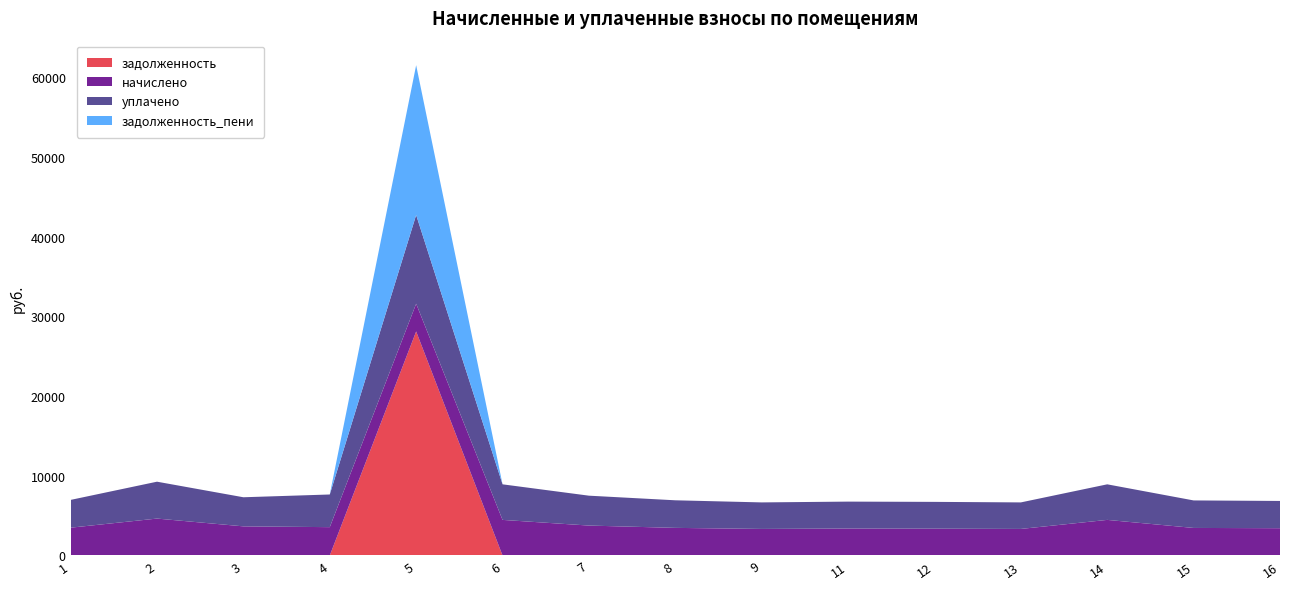

Reading right to left, list all the values displayed in this chart.

задолженность: 16=0.0	15=0.0	14=0.0	13=0.0	12=0.0	11=0.0	9=0.0	8=0.0	7=0.0	6=0.0	5=28109.2	4=0.0	3=0.0	2=0.0	1=0.0
начислено: 16=3419.6	15=3452.8	14=4462.9	13=3328.6	12=3361.8	11=3378.2	9=3328.6	8=3461.0	7=3750.8	6=4462.9	5=3477.6	4=3552.1	3=3651.6	2=4628.5	1=3485.9
уплачено: 16=3419.6	15=3452.8	14=4462.9	13=3328.6	12=3361.8	11=3378.2	9=3328.6	8=3461.0	7=3750.8	6=4462.9	5=11133.7	4=4098.6	3=3651.6	2=4628.5	1=3485.9
задолженность_пени: 16=0.0	15=0.0	14=0.0	13=0.0	12=0.0	11=0.0	9=0.0	8=0.0	7=0.0	6=0.0	5=18799.2	4=0.0	3=0.0	2=0.0	1=0.0